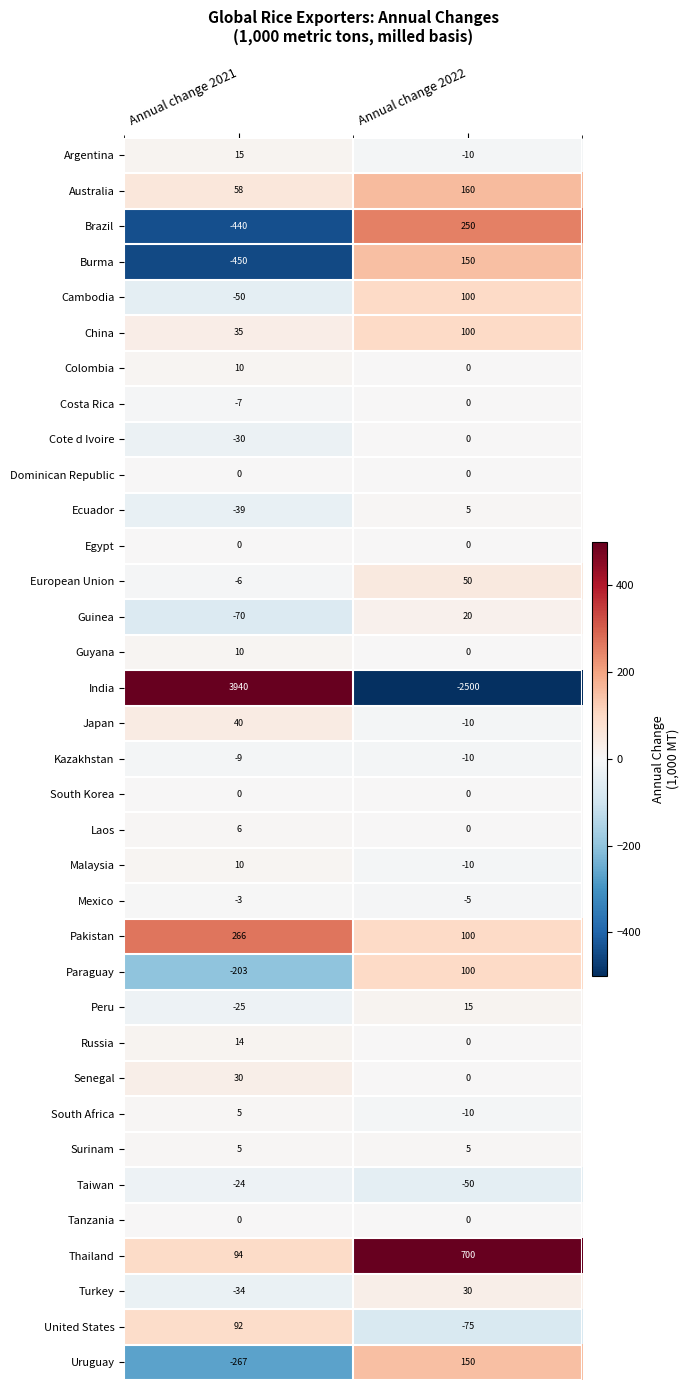

What is the difference between the maximum and minimum values in the Uruguay series?

417